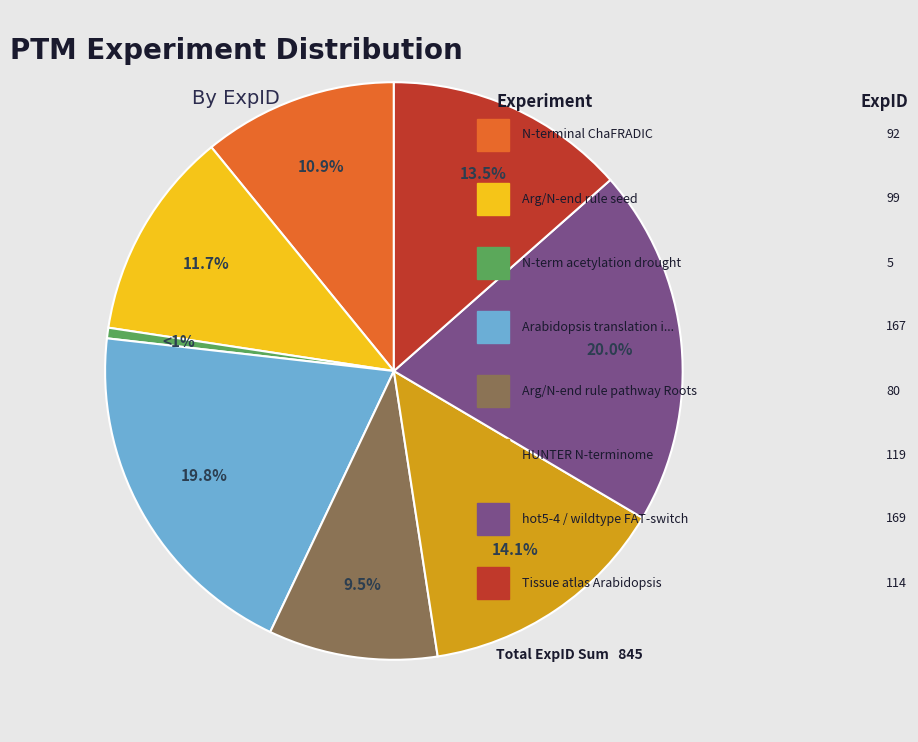

Is there a majority slice in this chart?

No